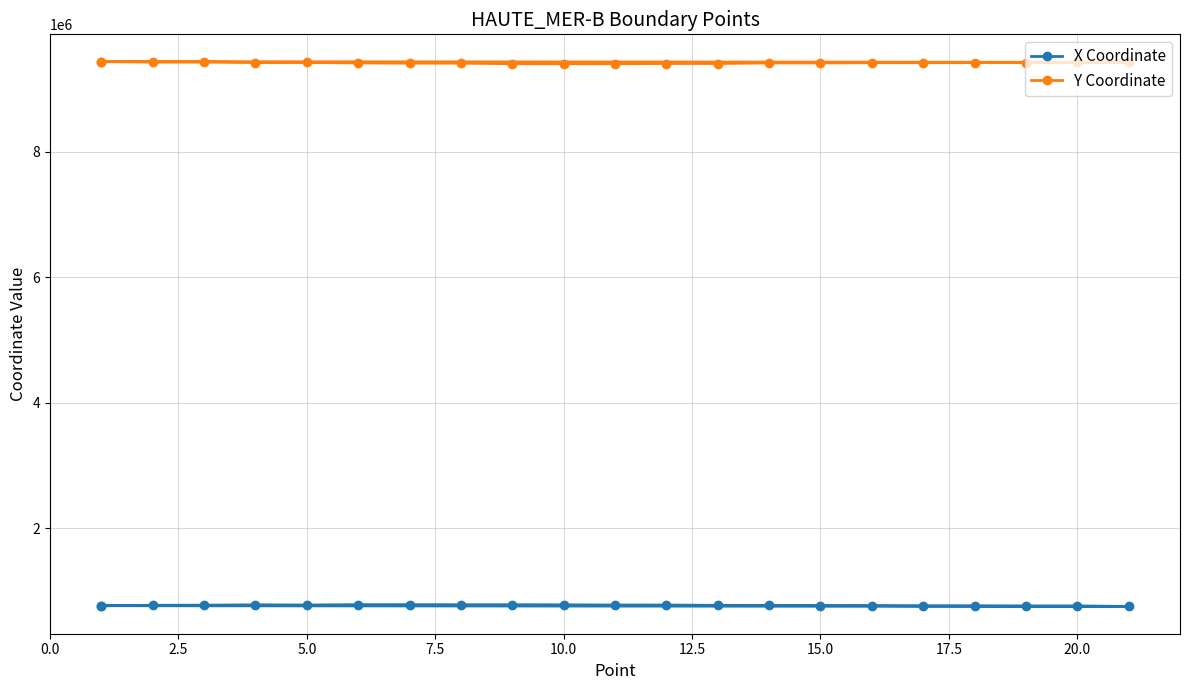

Where is the first local maximum for Y Coordinate?

5.0